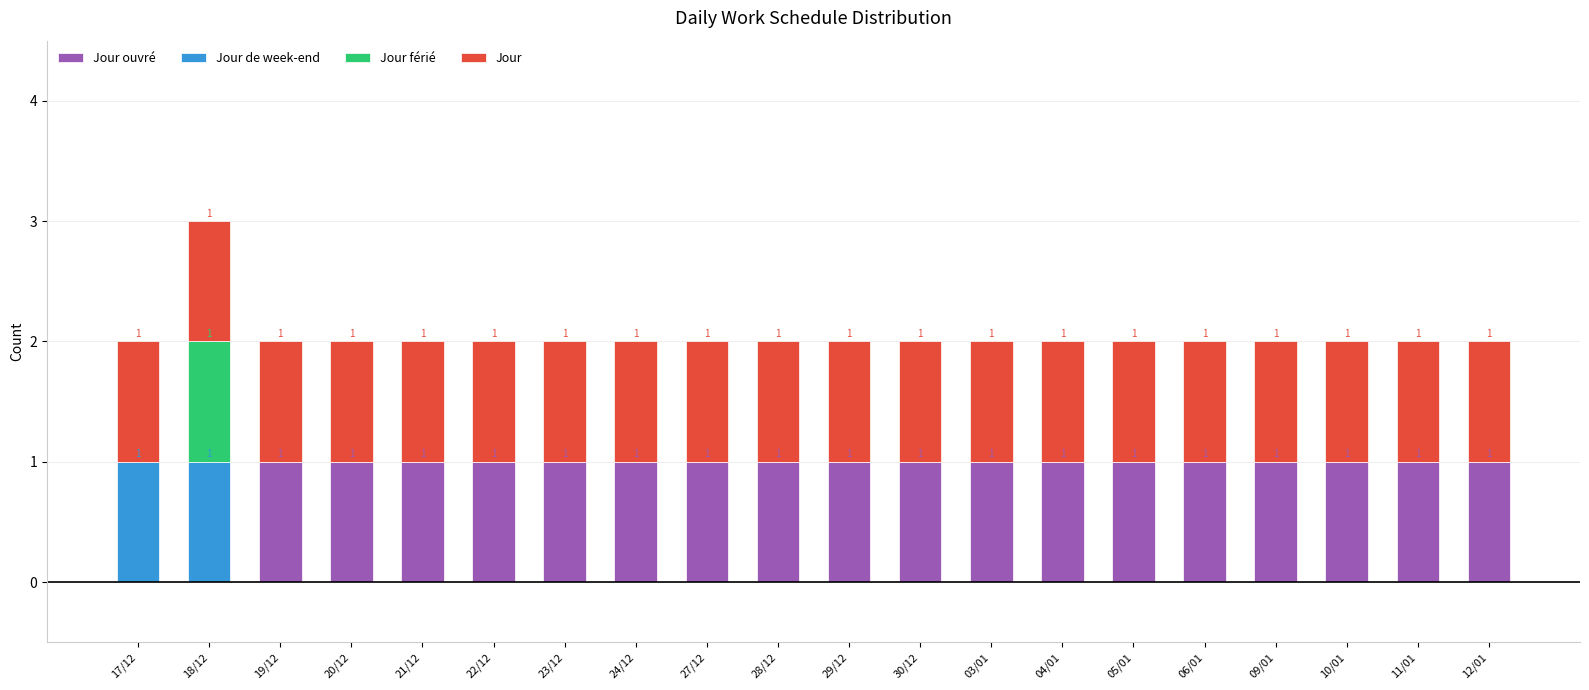

At which category is the sum across all series the highest?

18/12